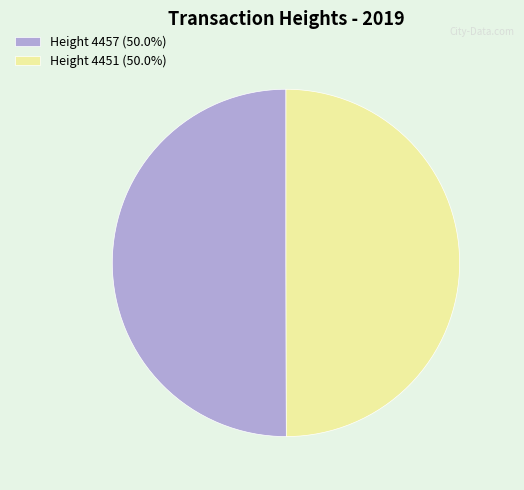

Is the sum of Height 4451 (50.0%) and Height 4457 (50.0%) greater than half?

Yes